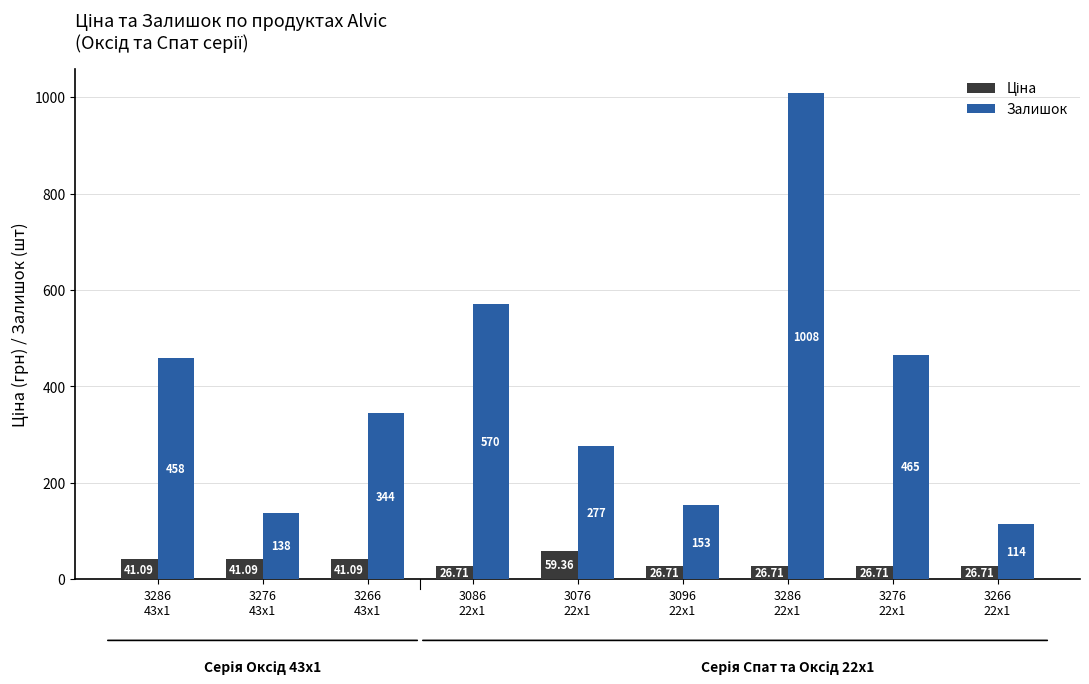

At how many categories does at least one series exceed 136?

8